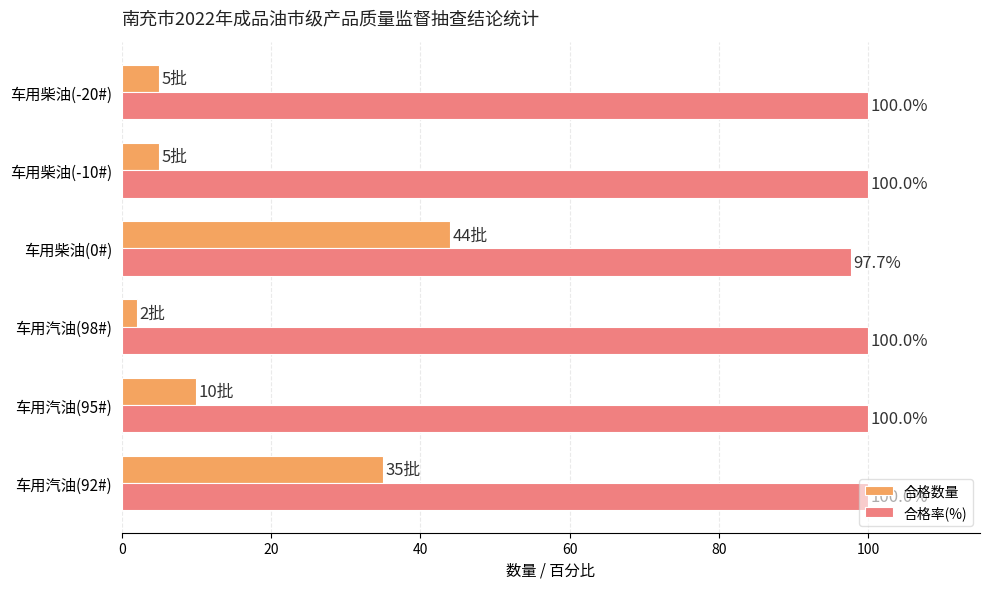

What is the spread (max minus min) of values at 车用汽油(98#)?

98.0